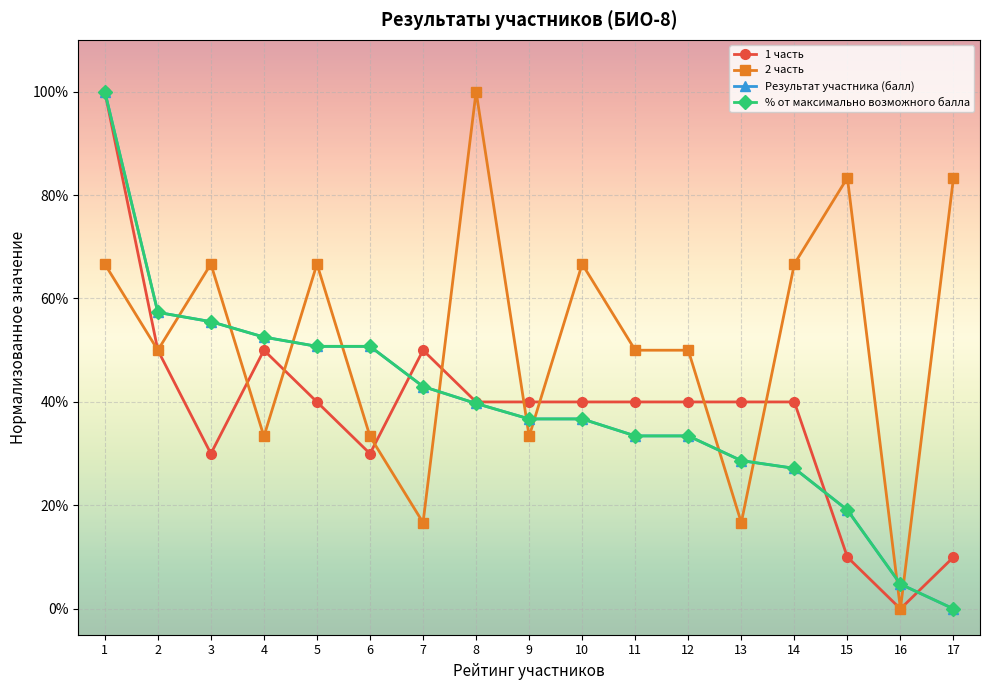

Is it true that 2 часть equals 0.2 at 10?

False